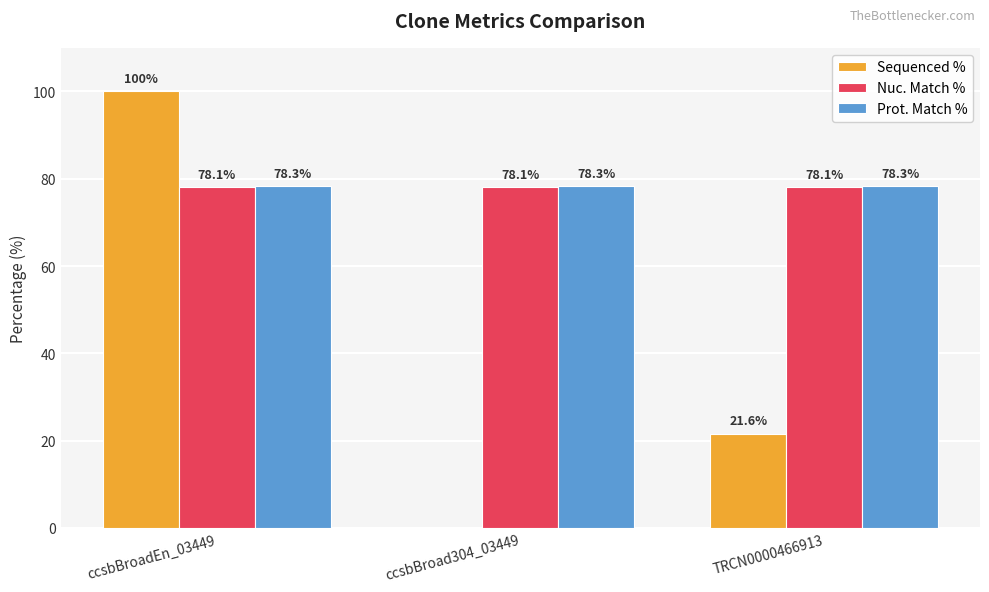

Where does the Sequenced % series first go above 21?

ccsbBroadEn_03449